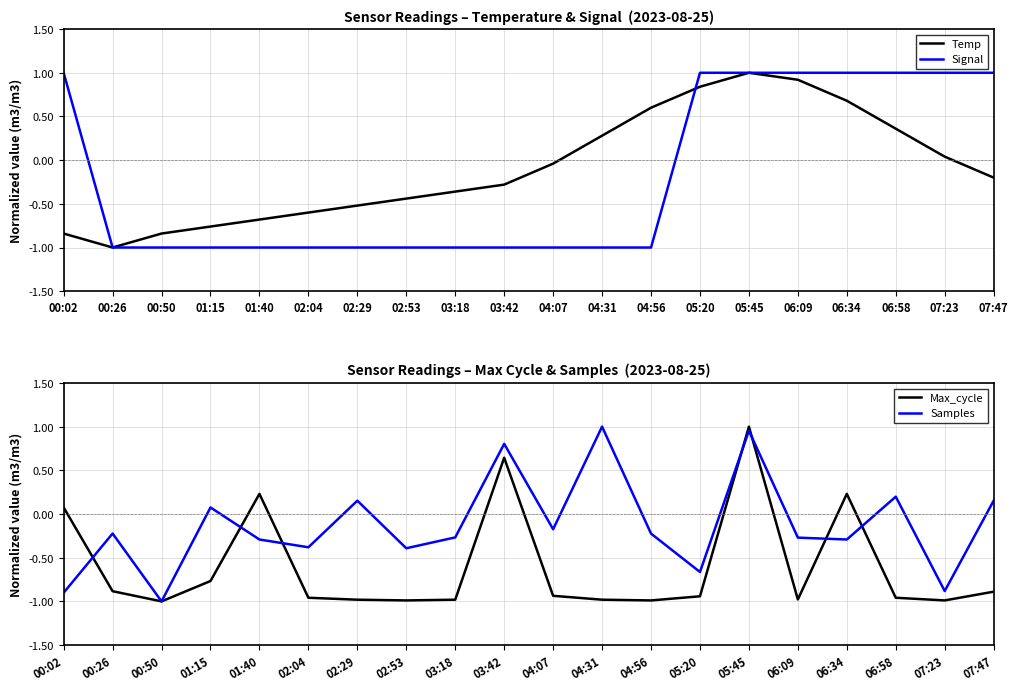

Is this an area chart (filled region under the line)?

No